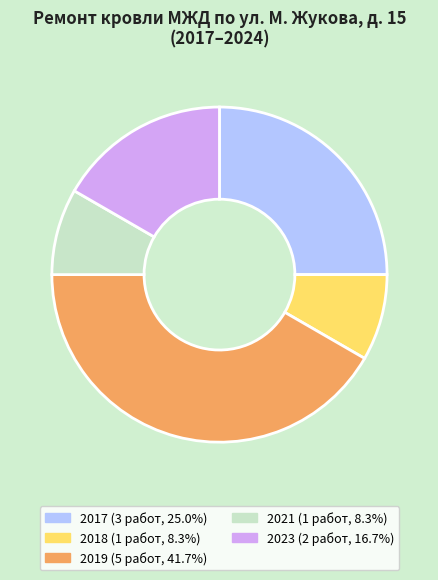

Approximately how many times larger is the value at 2019 (5 работ, 41.7%) compared to 2018 (1 работ, 8.3%)?

5.0